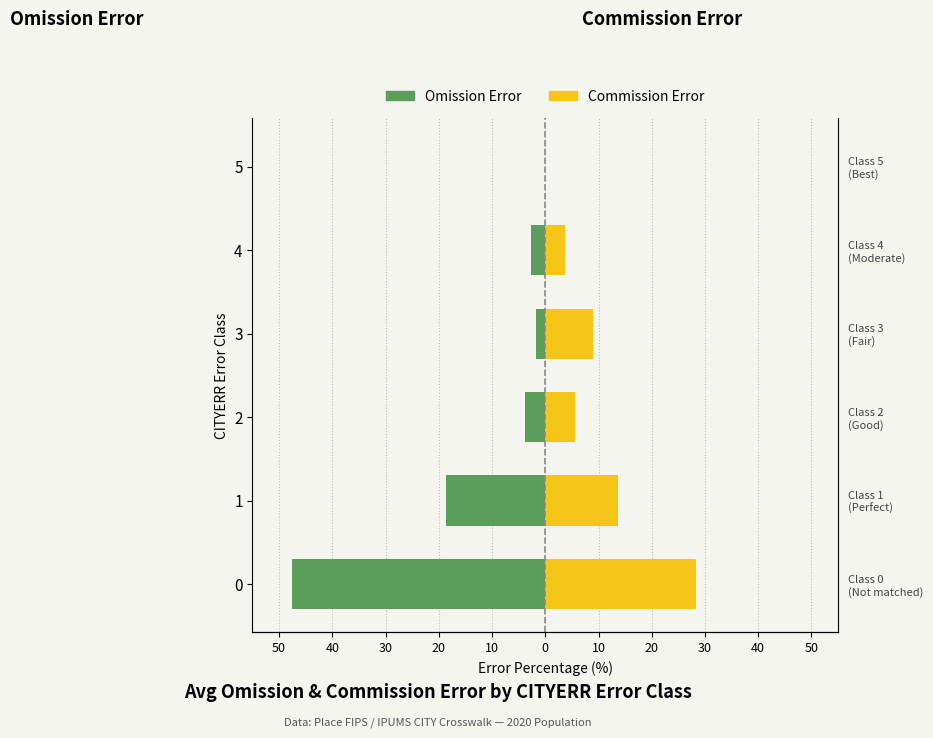

What is the smallest value displayed?

-47.6